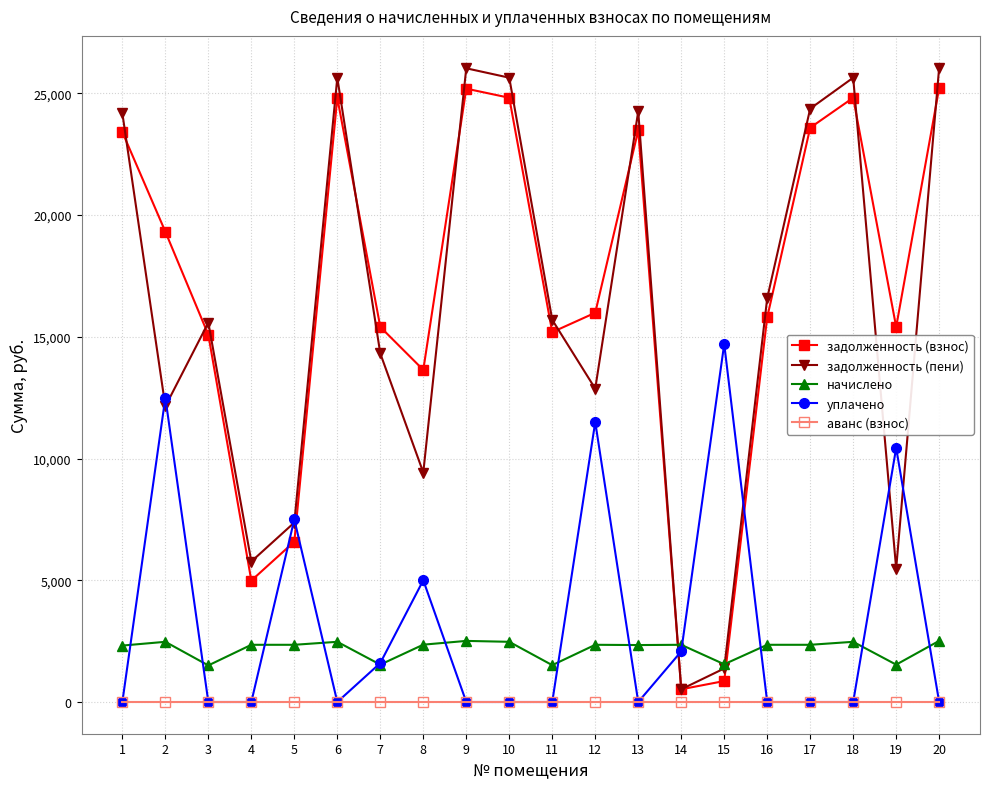

How many times do задолженность (взнос) and уплачено cross each other?

4